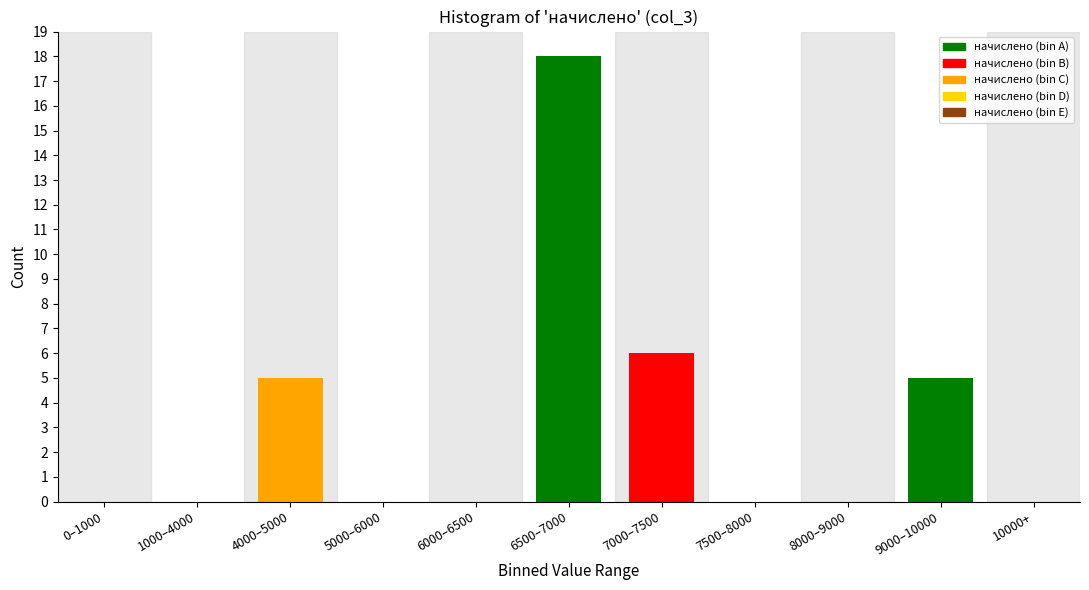

Reading left to right, list all the values displayed in this chart.

0–1000=0	1000–4000=0	4000–5000=5	5000–6000=0	6000–6500=0	6500–7000=18	7000–7500=6	7500–8000=0	8000–9000=0	9000–10000=5	10000+=0